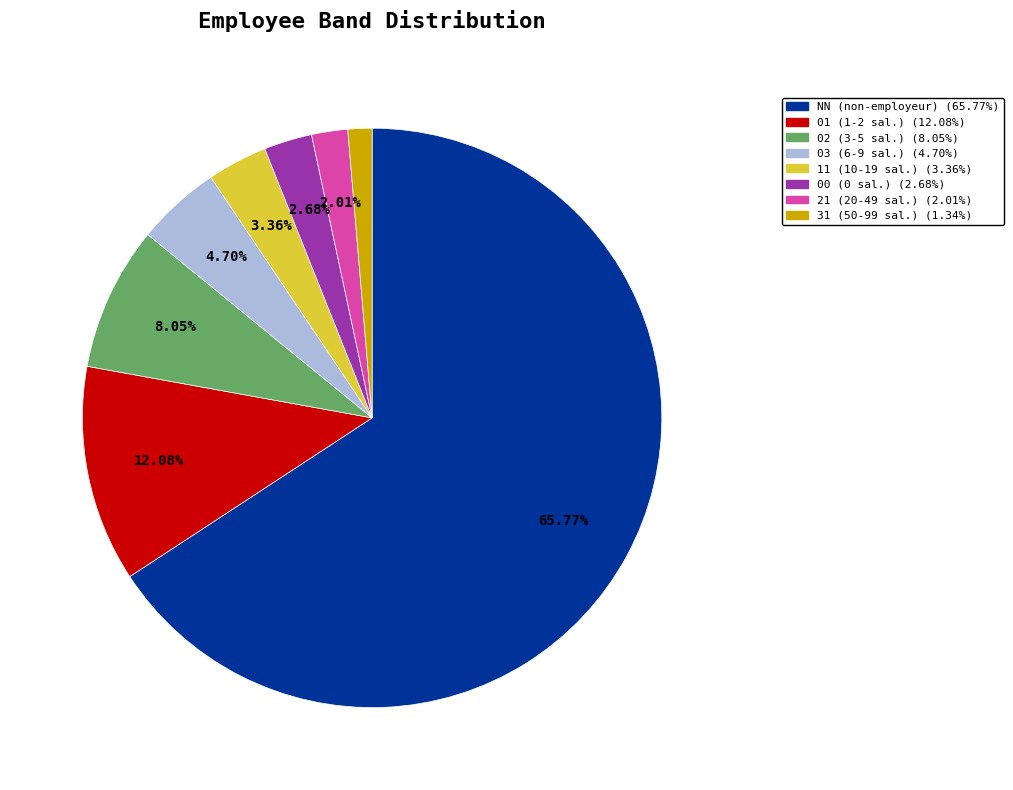

The 02 slice represents 8% of the pie. True or false?

True